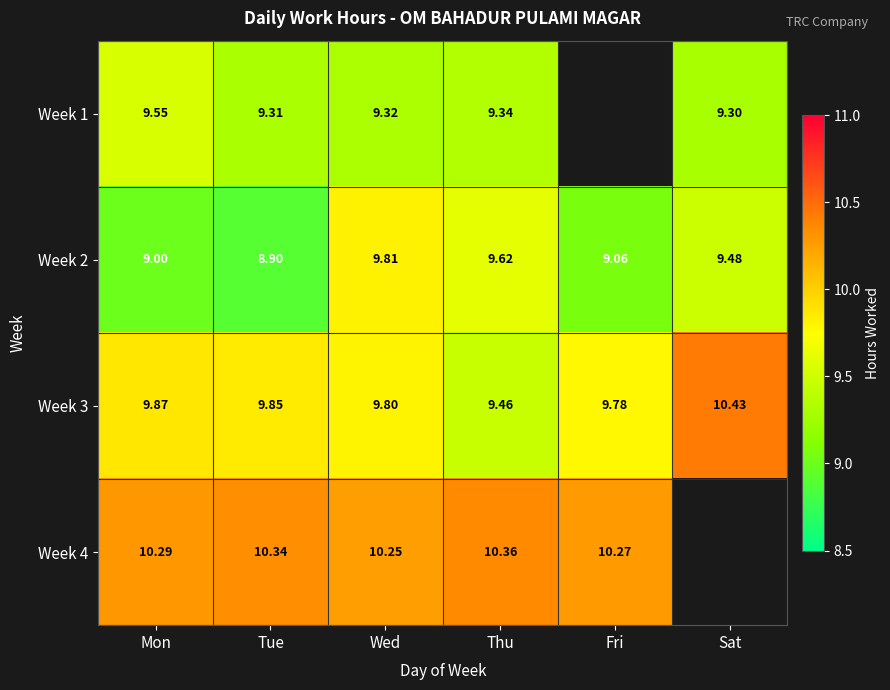

Between Tue and Thu, which series saw the biggest shift?

Week 2